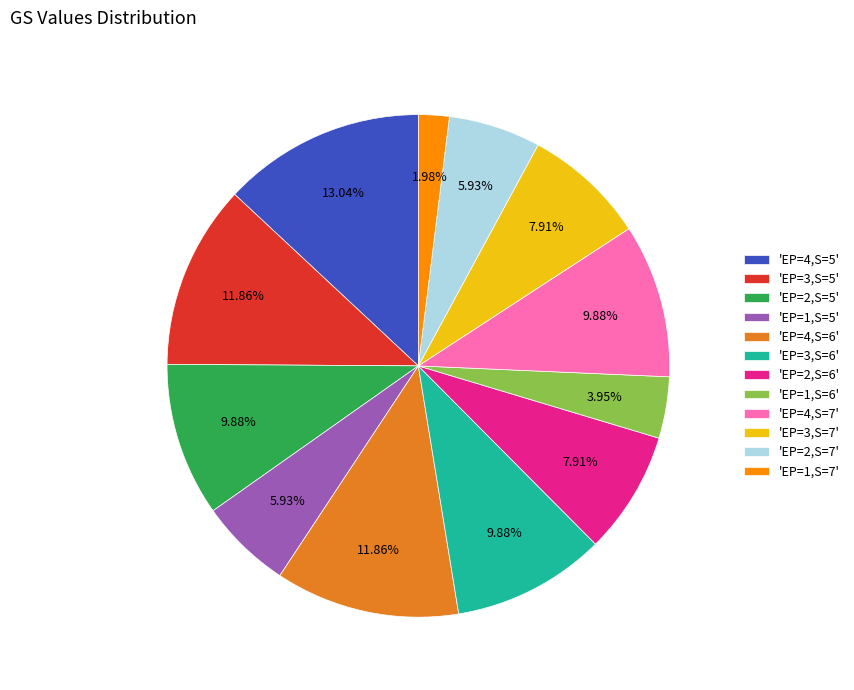

Does any single category account for the majority?

No